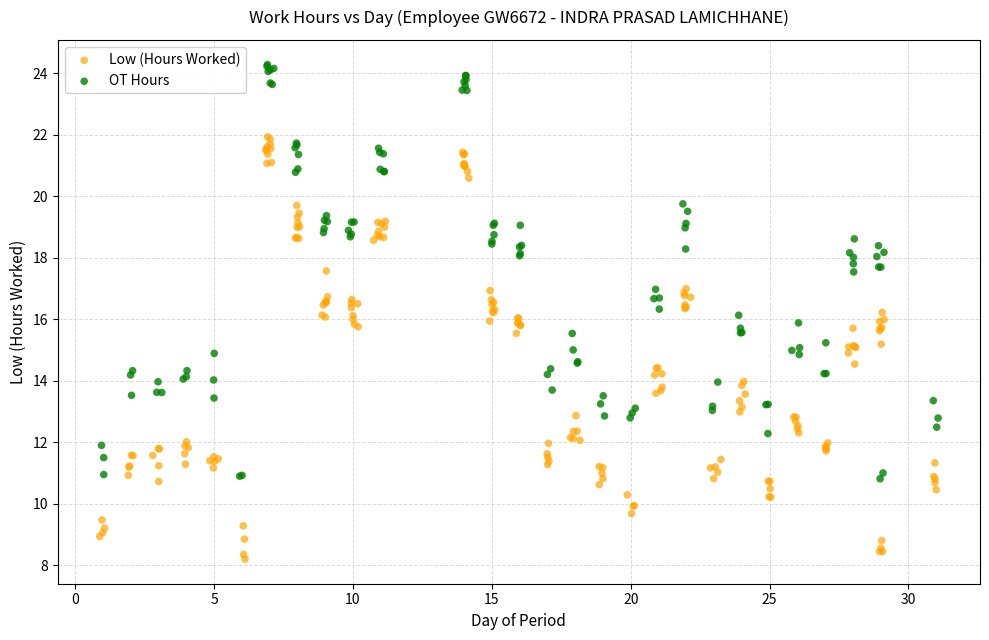

What are all the series names shown in the legend?

Low (Hours Worked), OT Hours